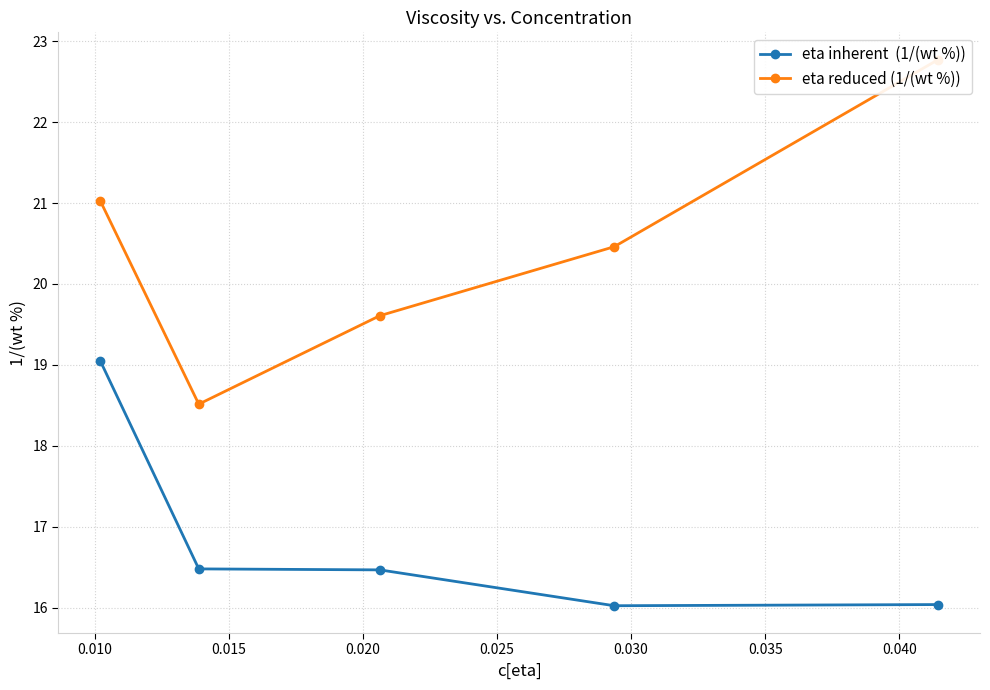

True or false: eta reduced (1/(wt %)) has more than 1 points higher than both neighbors.

False